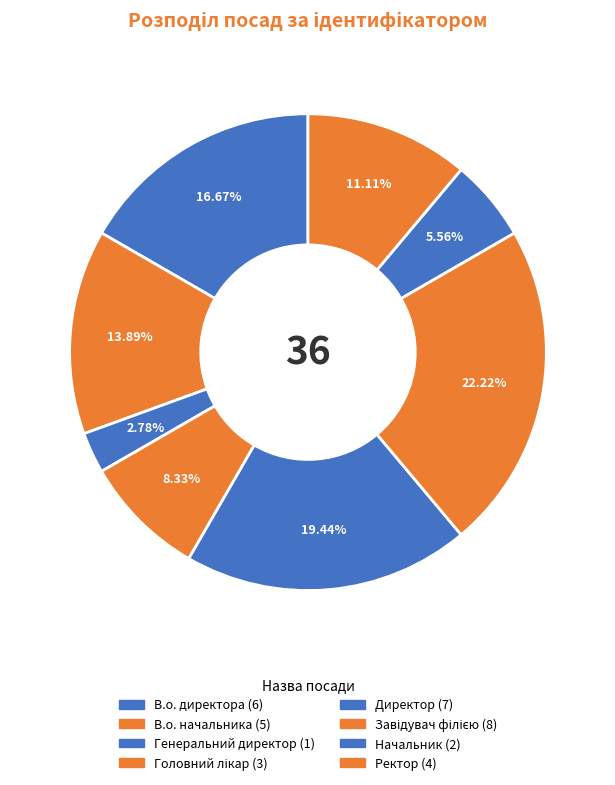

To the nearest percent, what is the average slice percentage?

12%